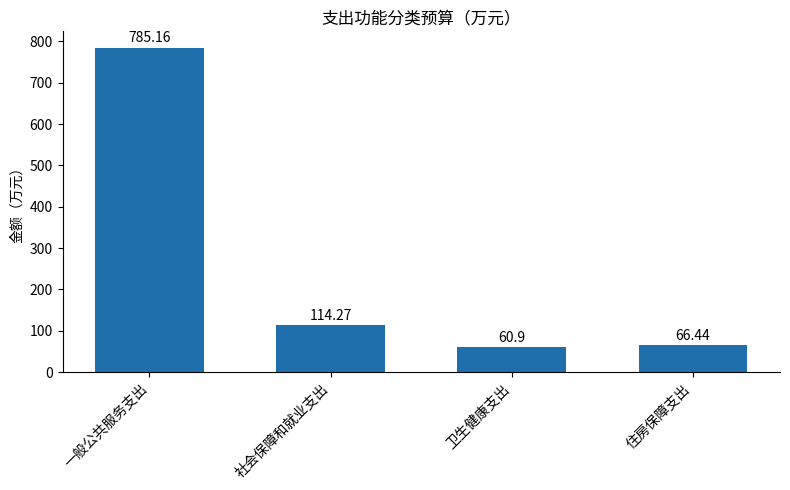

Is it true that the value at 社会保障和就业支出 is 114.3?

True